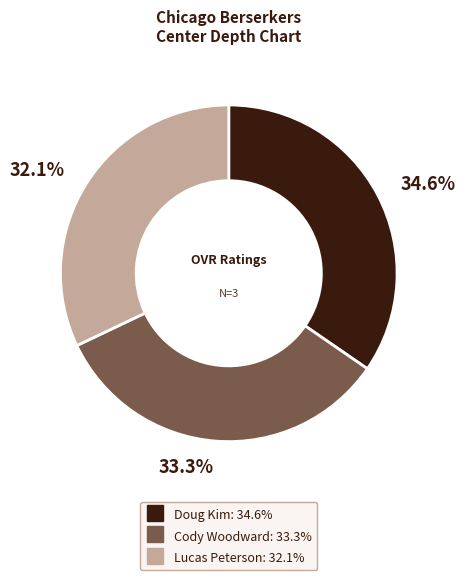

To the nearest percent, what portion does Lucas Peterson represent?

32%